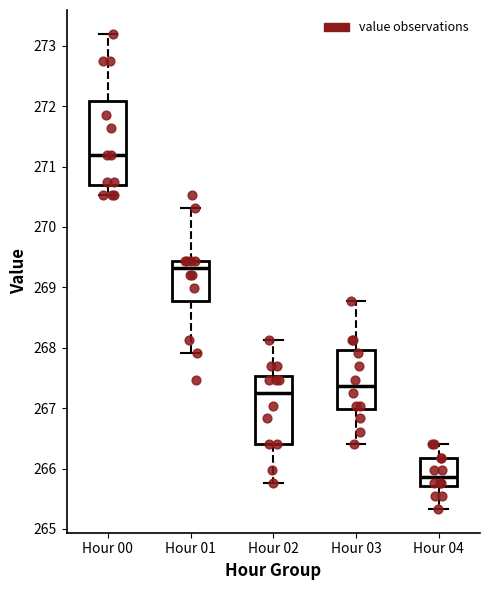

Which box is the tallest, from its lower edge to its upper edge?

Hour 00